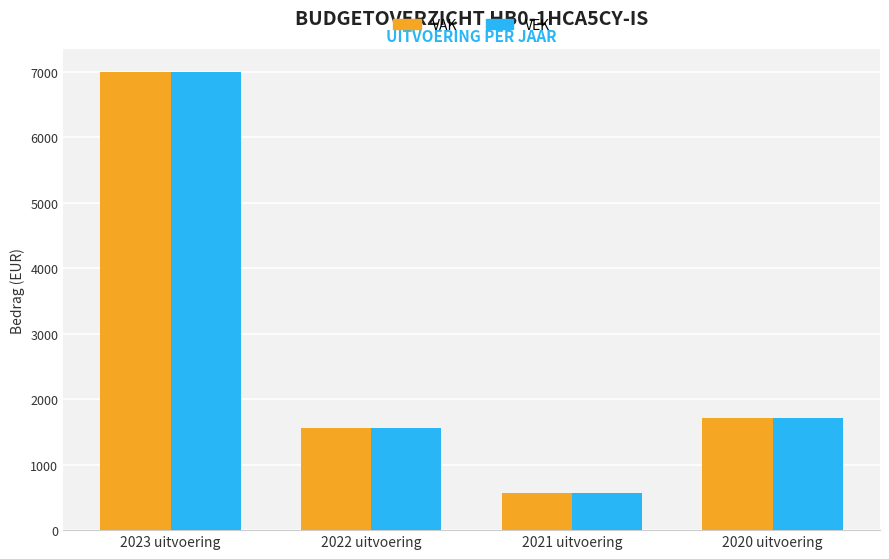

Where does the VAK series first go above 1713?

2023 uitvoering